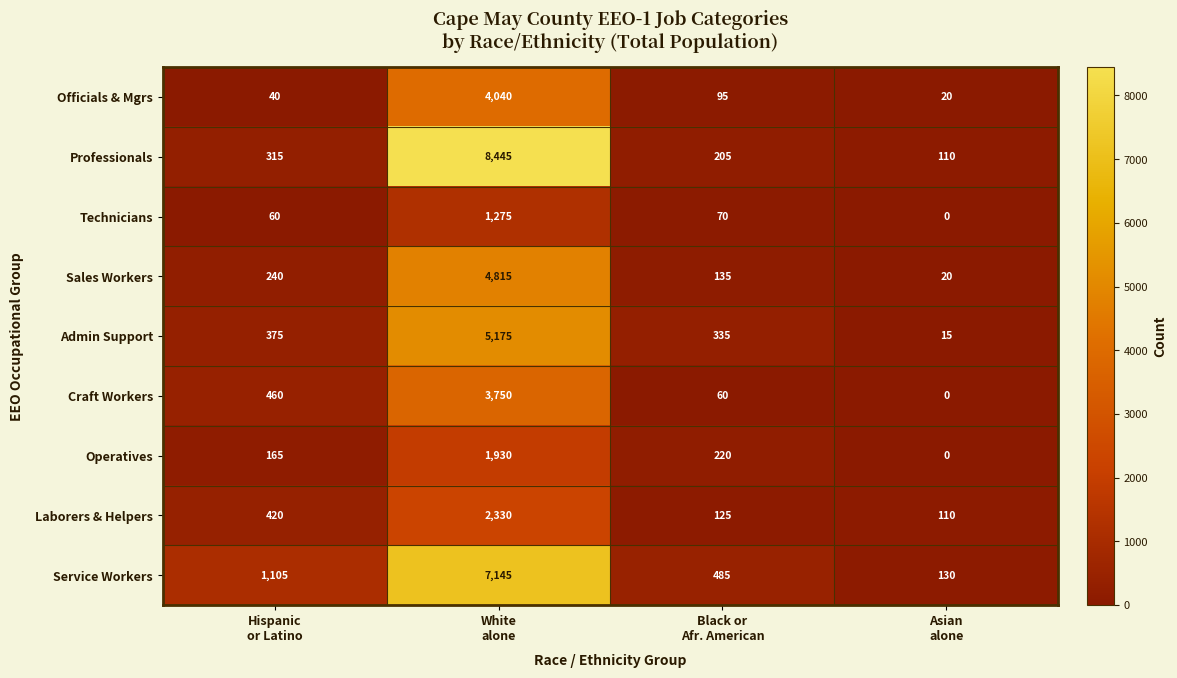

At Black or
Afr. American, list the series in order from smallest to largest.

Craft Workers, Technicians, Officials & Mgrs, Laborers & Helpers, Sales Workers, Professionals, Operatives, Admin Support, Service Workers